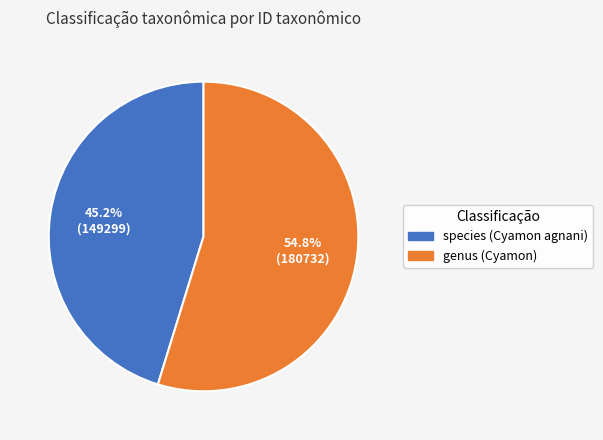

Rank the categories by value from lowest to highest.

species (Cyamon agnani), genus (Cyamon)